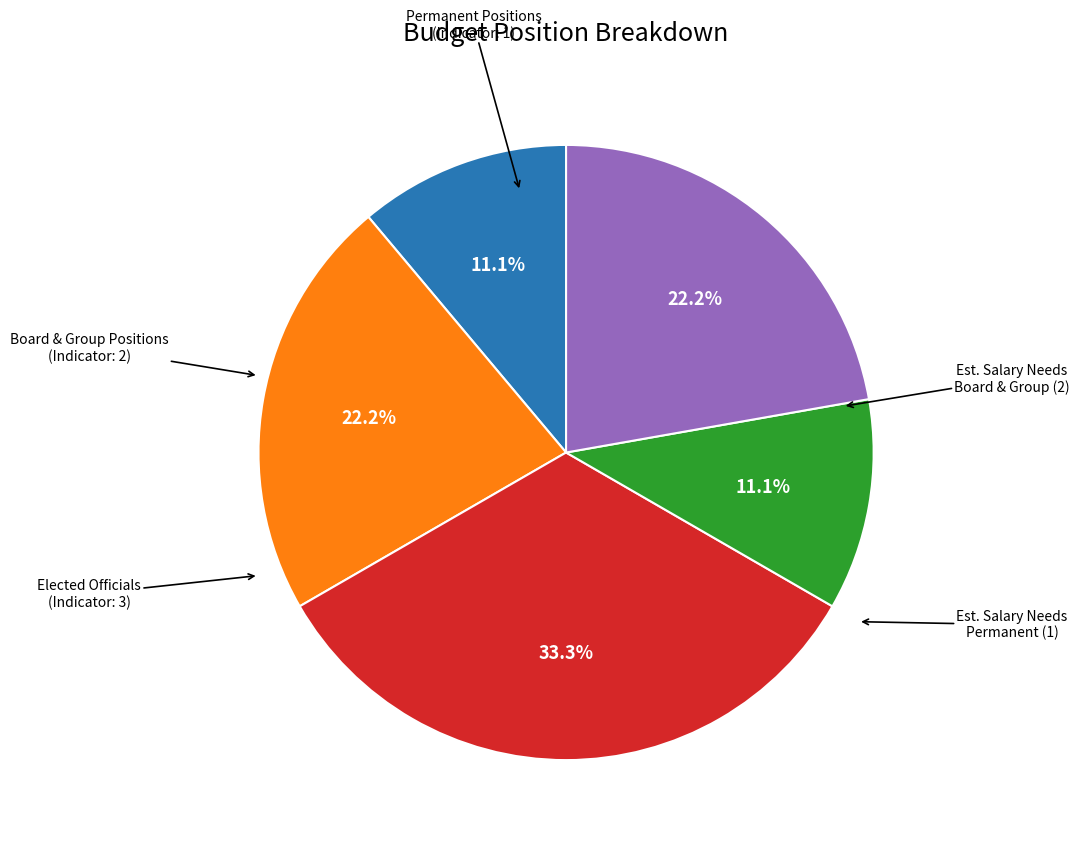

Does any single category account for the majority?

No